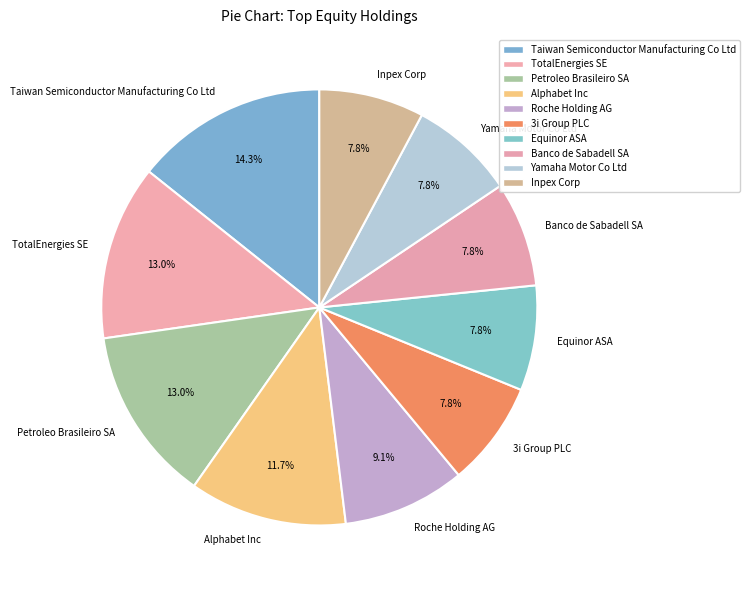

How many slices are in this pie chart?

10